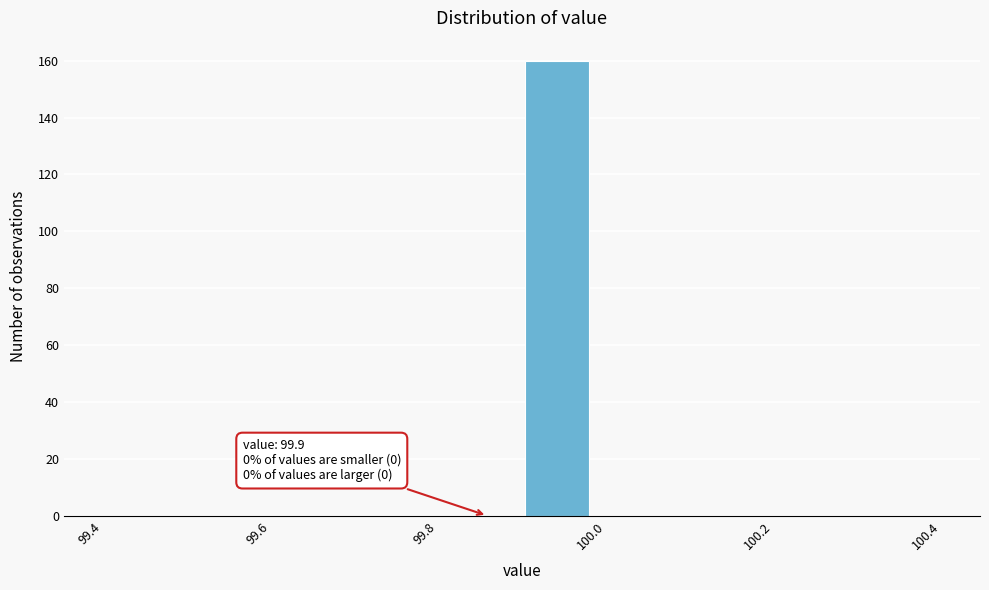

Over which range of the x-axis is the bar tallest?

99.90 to 99.98